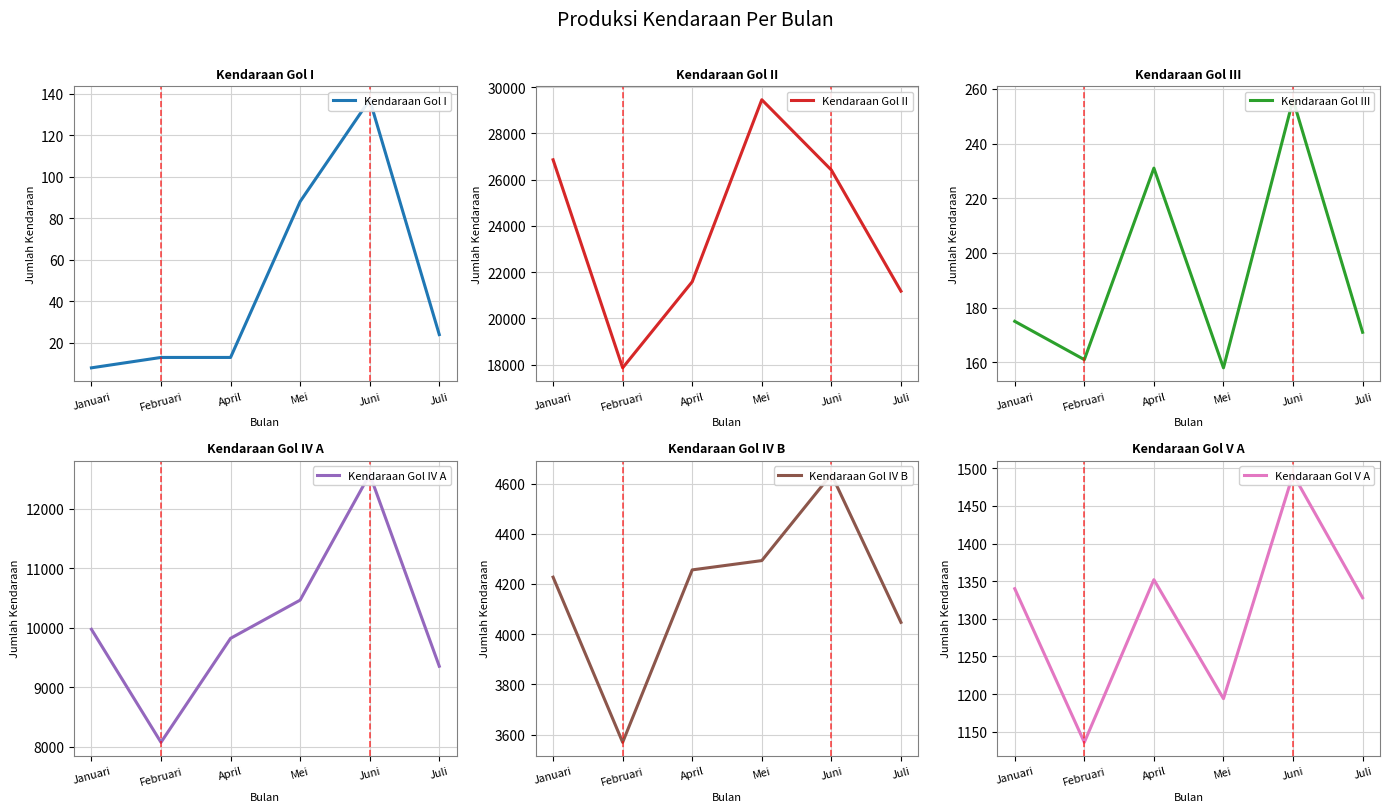

How many lines are shown in the chart?

6